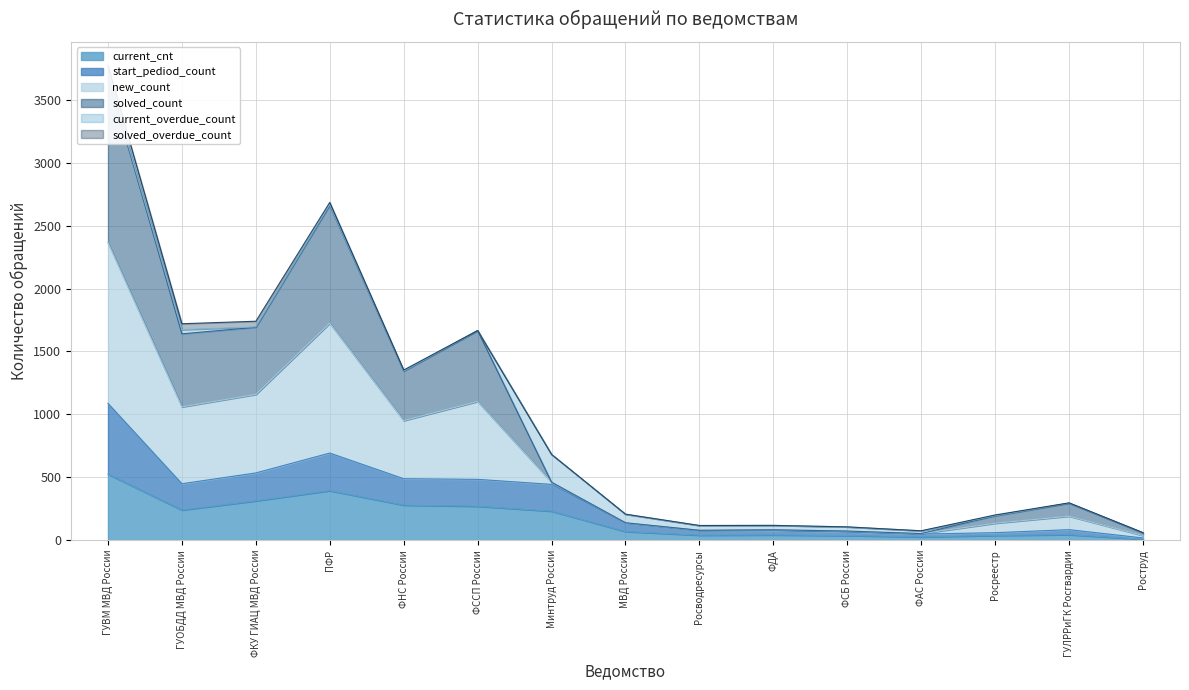

What is the highest value of the current_cnt series?

524